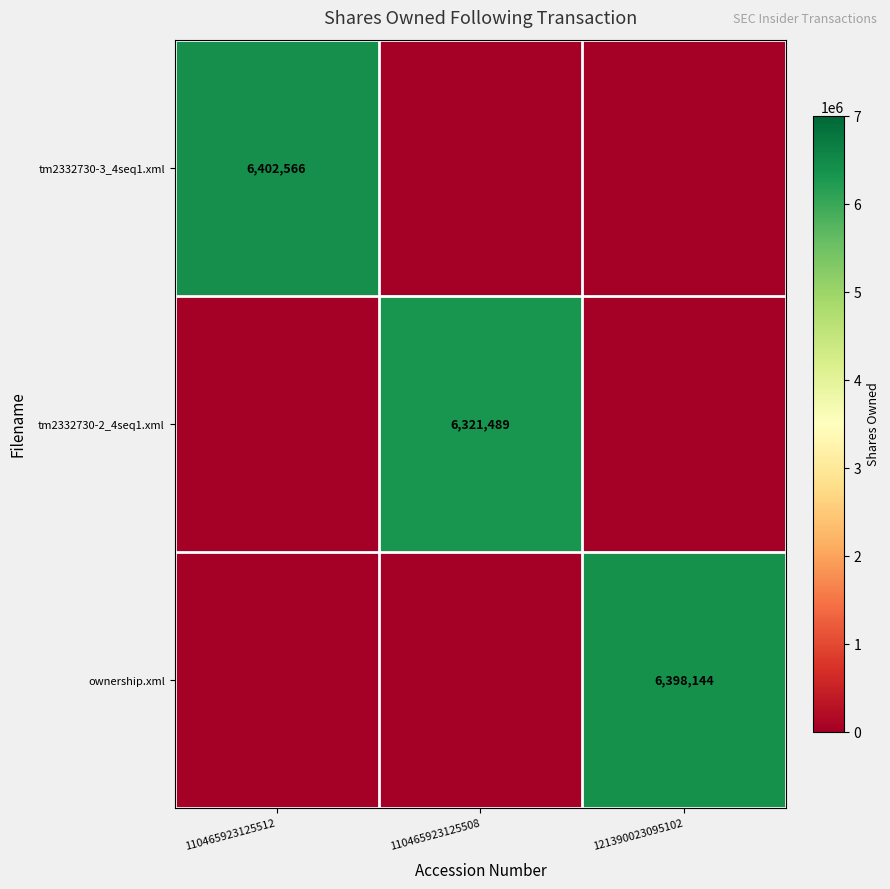

Is it true that ownership.xml equals -2041078 at 110465923125508?

False